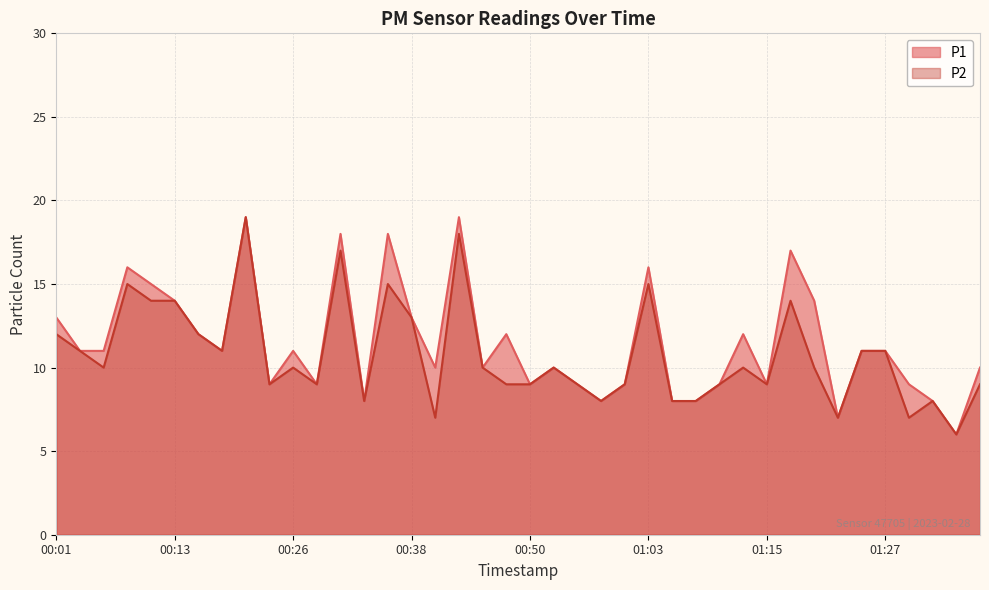

What is the difference between the P1 values at 00:13 and 00:30?

4